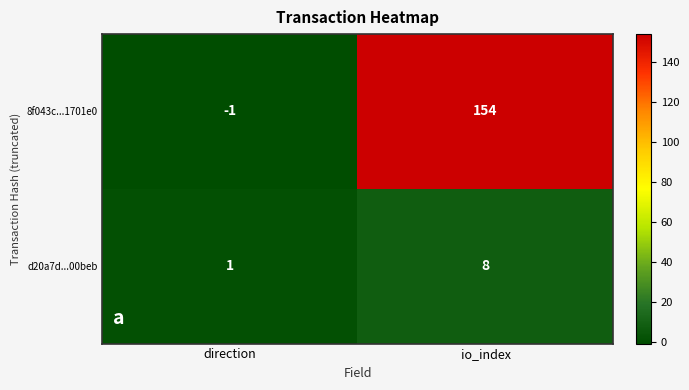

Rank the series by their maximum value, from highest to lowest.

8f043c...1701e0, d20a7d...00beb